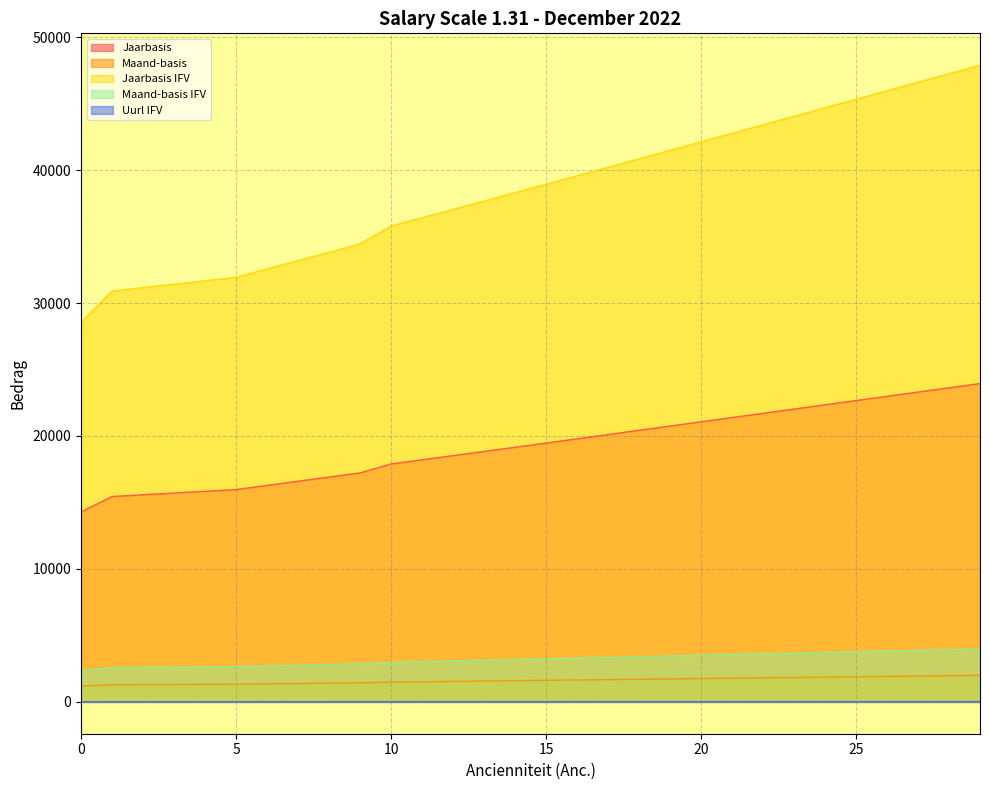

Is it true that Uurl IFV equals 9.1 at 6?

False